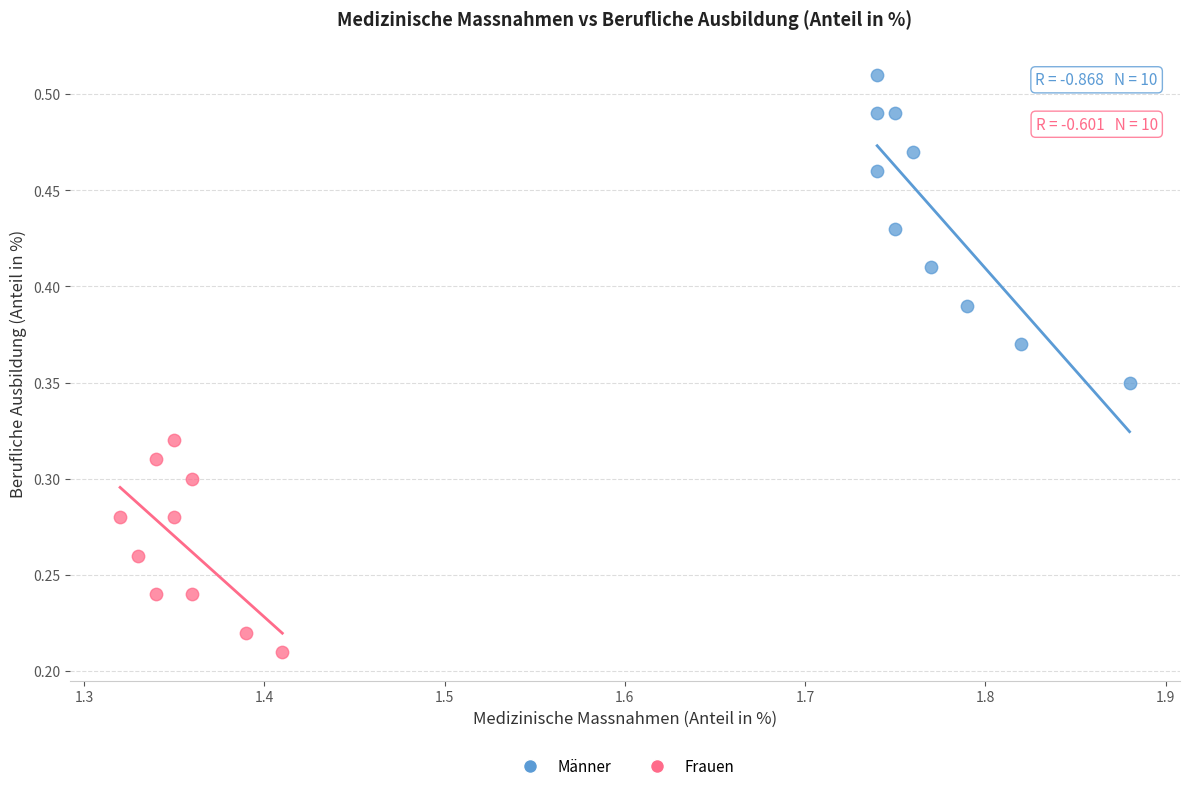

What are all the series names shown in the legend?

Männer, Frauen